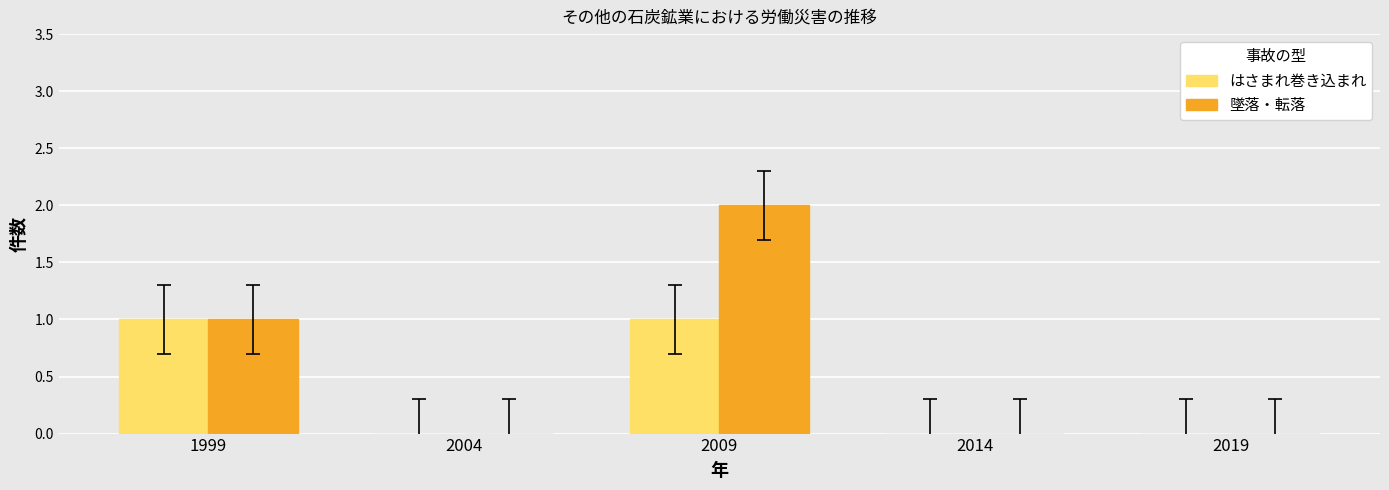

Is it true that 墜落・転落 equals 2 at 2009?

True